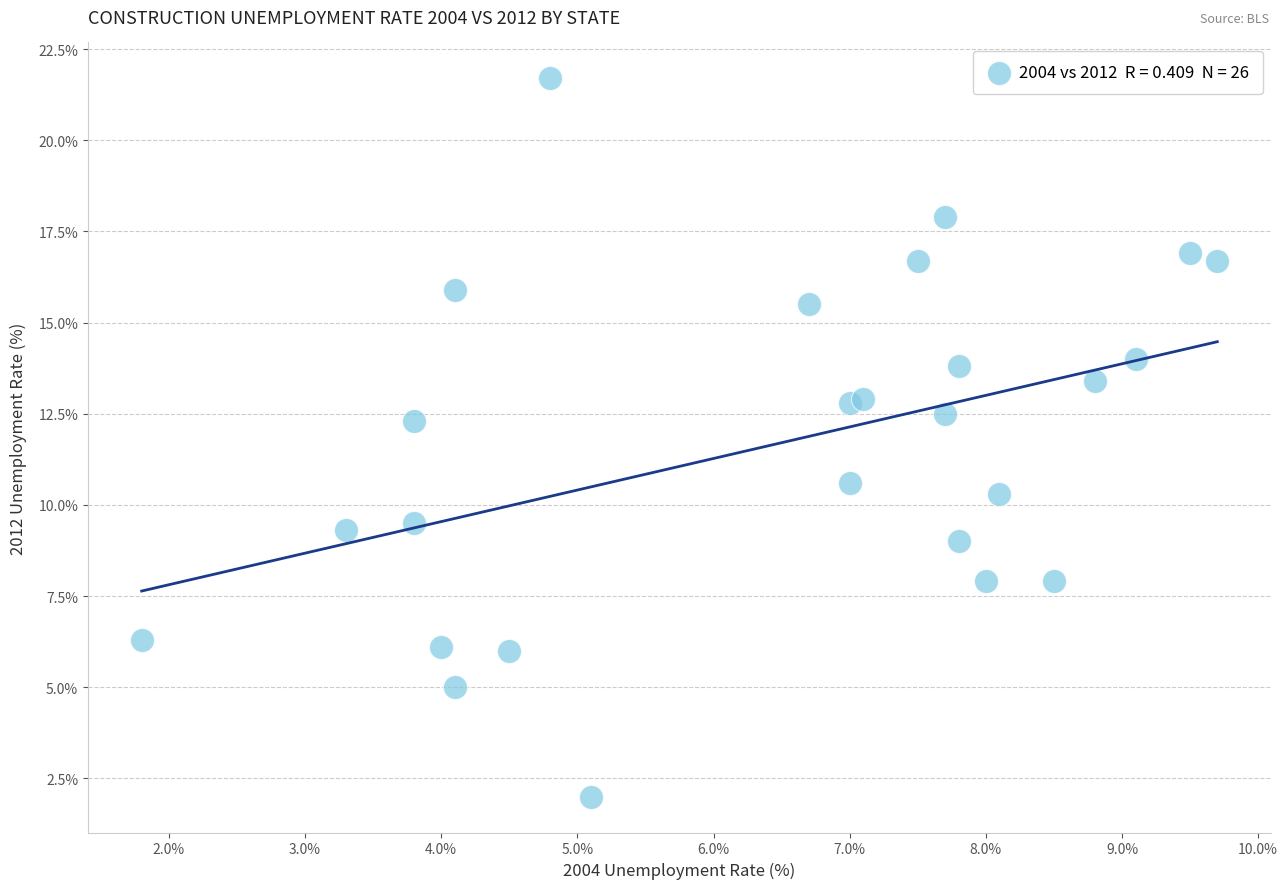

What is the range of X values (max minus min)?

7.9